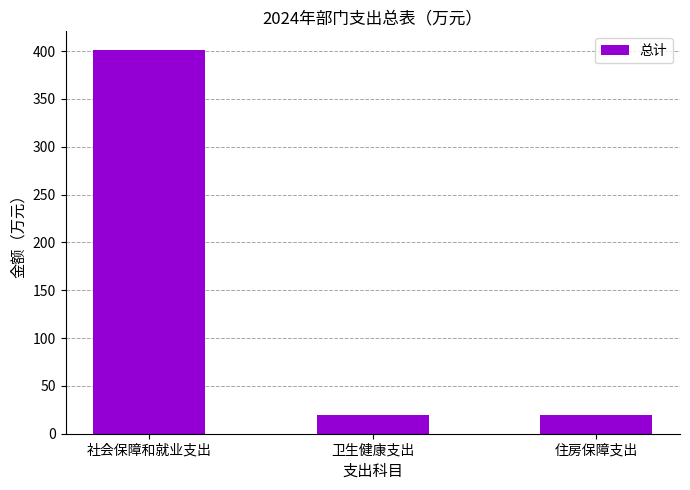

What is the label of the 1st bar from the right?

住房保障支出